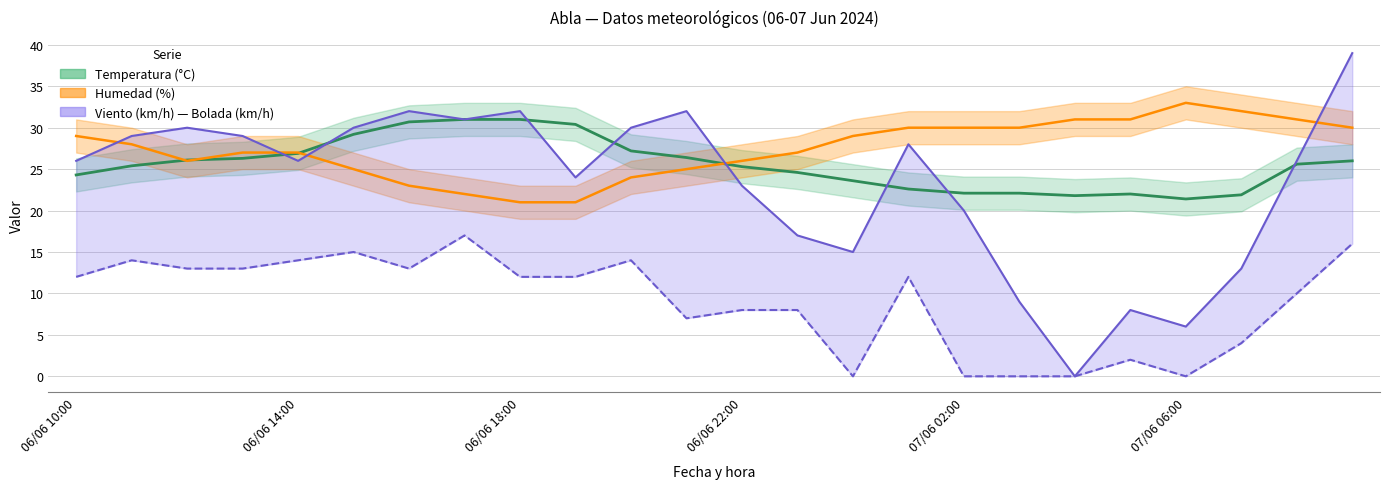

Which series has the widest spread of values?

Bolada (km/h)